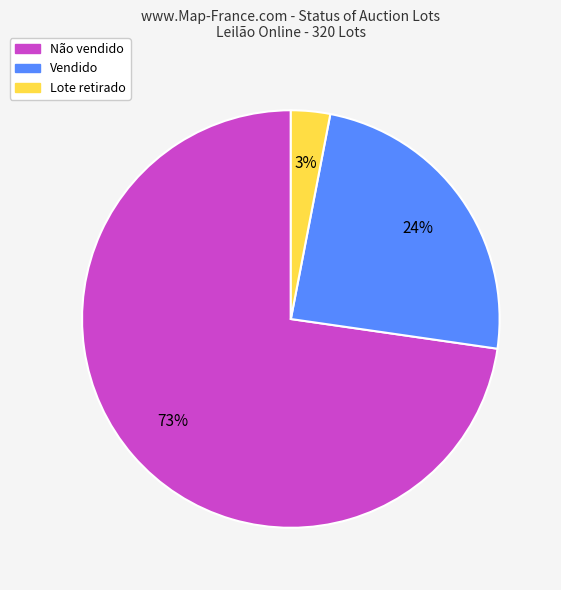

To the nearest percent, what is the average slice percentage?

33%